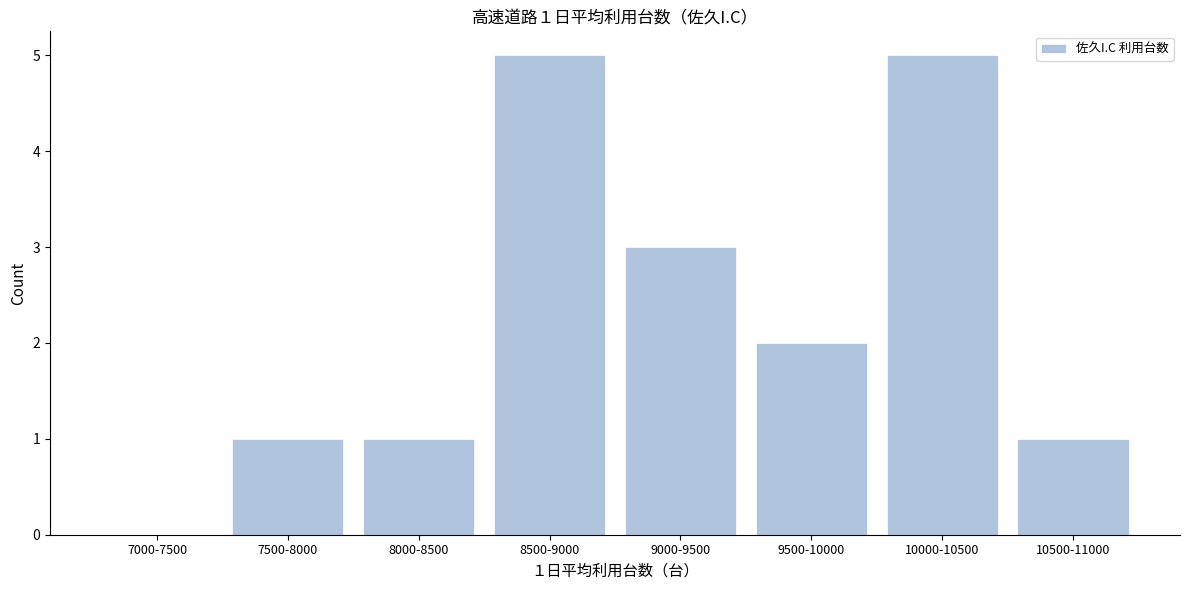

Reading left to right, transcribe all the data shown in this chart.

7000-7500=0	7500-8000=1	8000-8500=1	8500-9000=5	9000-9500=3	9500-10000=2	10000-10500=5	10500-11000=1